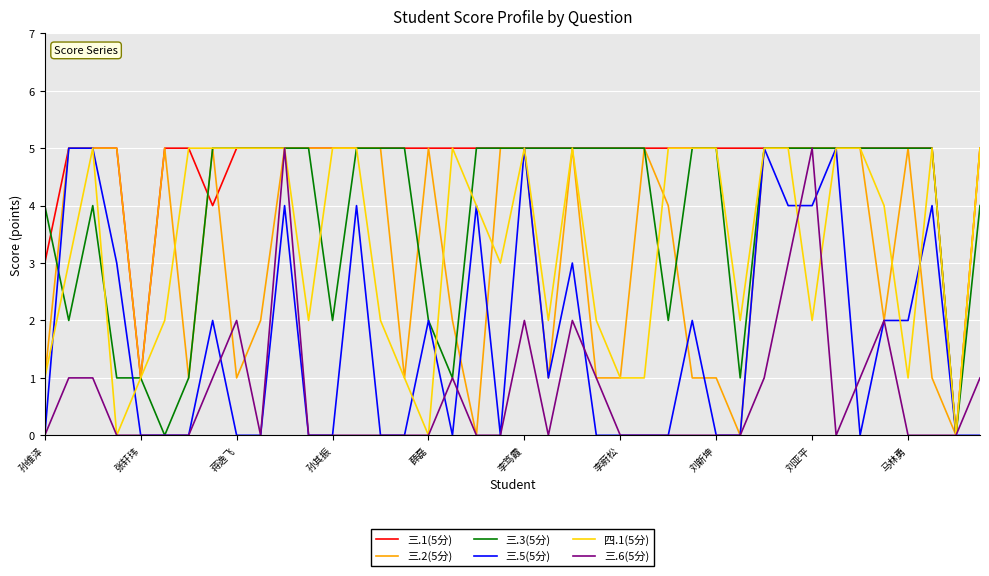

What is the maximum value shown in the chart?

5